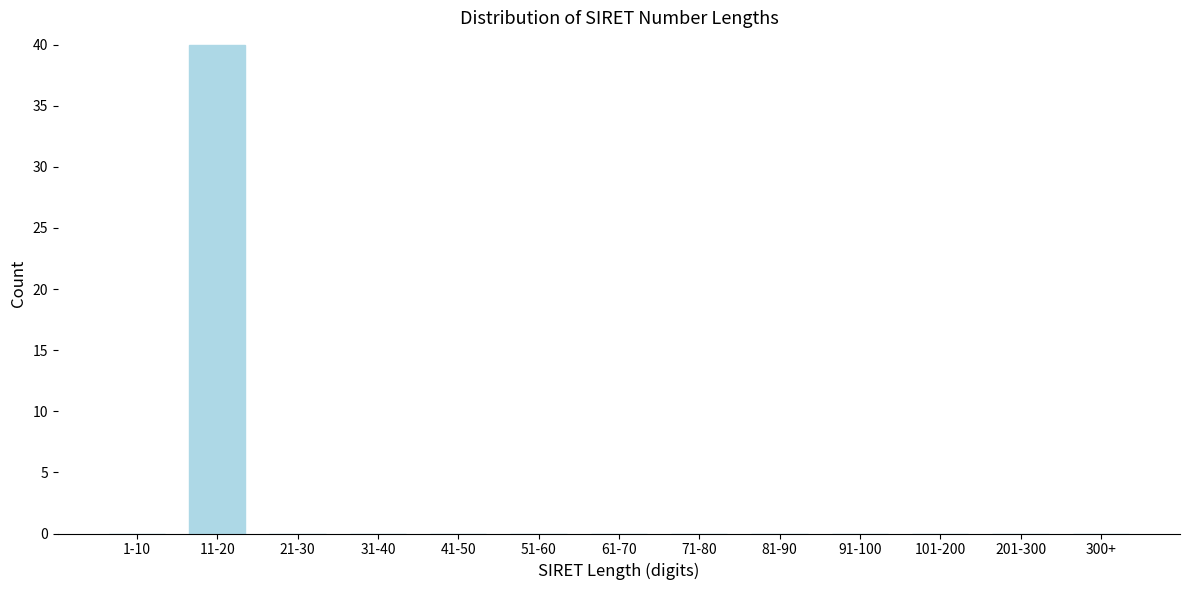

Reading left to right, what are all the values shown in this chart?

1-10=0	11-20=40	21-30=0	31-40=0	41-50=0	51-60=0	61-70=0	71-80=0	81-90=0	91-100=0	101-200=0	201-300=0	300+=0